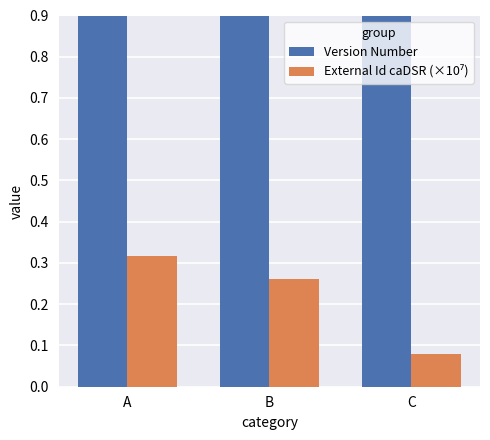

At which label does Version Number reach its peak?

A